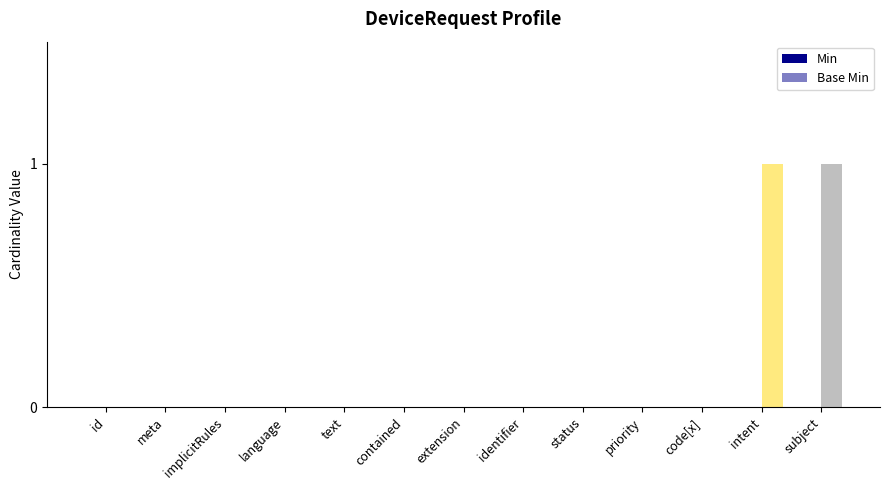

Reading left to right, extract all data points from this chart.

Min: 0	0	0	0	0	0	0	0	0	0	0	0	0
Base Min: 0	0	0	0	0	0	0	0	0	0	0	1	1